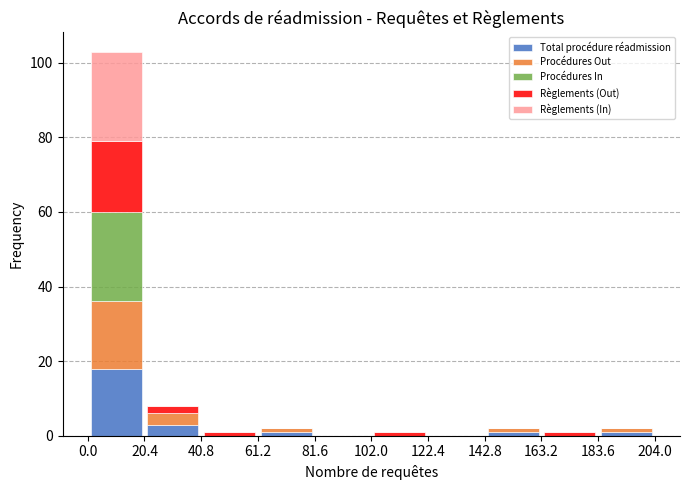

Reading left to right, transcribe this chart: for each stacked bar, give the range it covers on the x-axis and its total height. The values are not printed on the chart, so give them approximately, as read against the axis.

0.0 to 20.4: 104
20.4 to 40.8: 8
40.8 to 61.2: under 2
61.2 to 81.6: 2
81.6 to 102.0: 0
102.0 to 122.4: under 2
122.4 to 142.8: 0
142.8 to 163.2: 2
163.2 to 183.6: under 2
183.6 to 204.0: 2